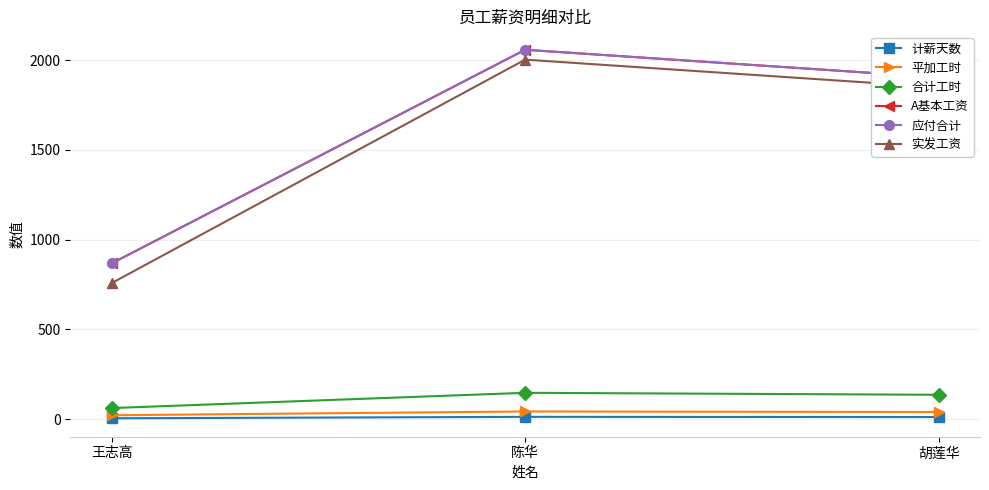

What is the sum of the 合计工时 values at 王志高 and 陈华?

209